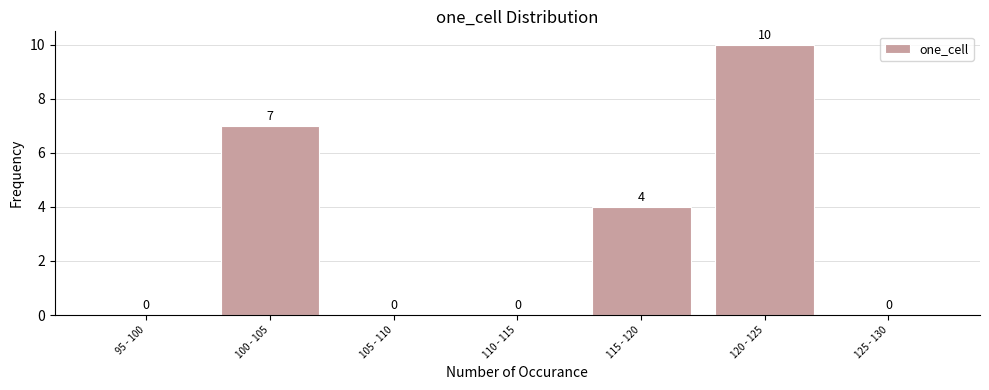

Reading right to left, what are all the values shown in this chart?

125 - 130=0	120 - 125=10	115 - 120=4	110 - 115=0	105 - 110=0	100 - 105=7	95 - 100=0